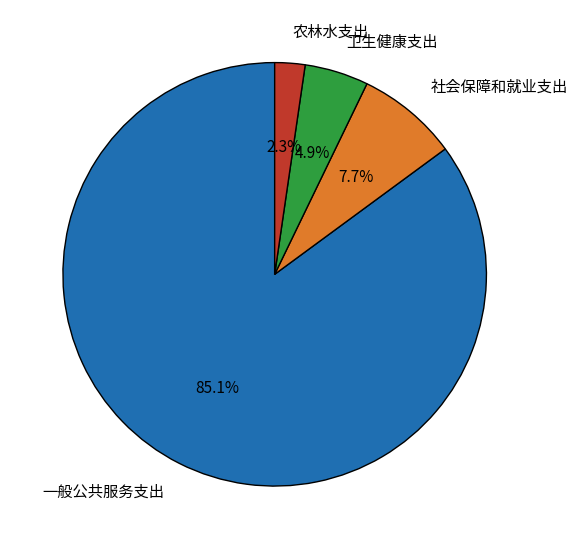

To the nearest percent, what is the average slice percentage?

25%